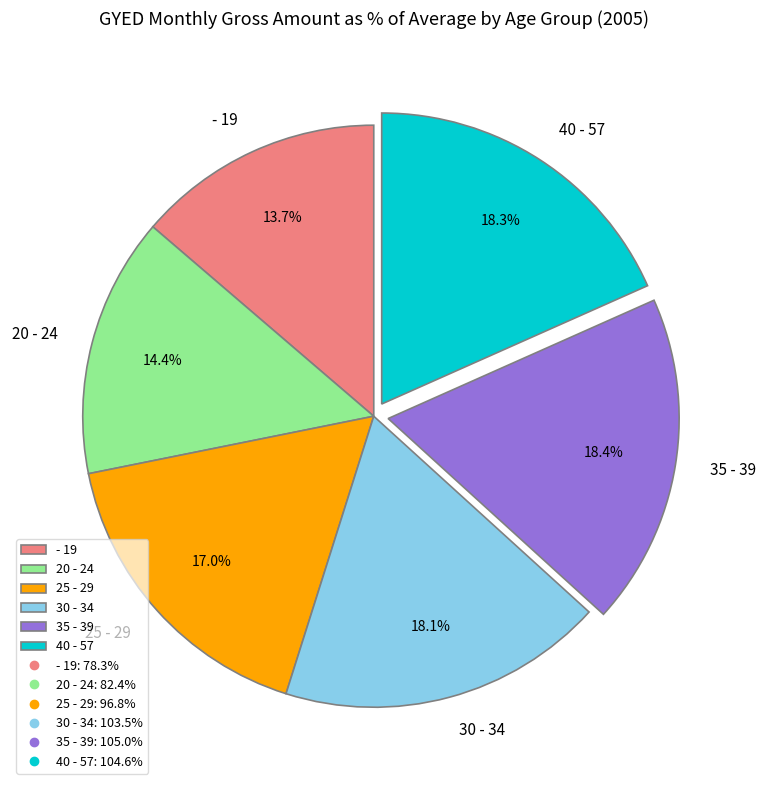

To the nearest percent, what is the combined percentage of - 19 and 40 - 57?

32%